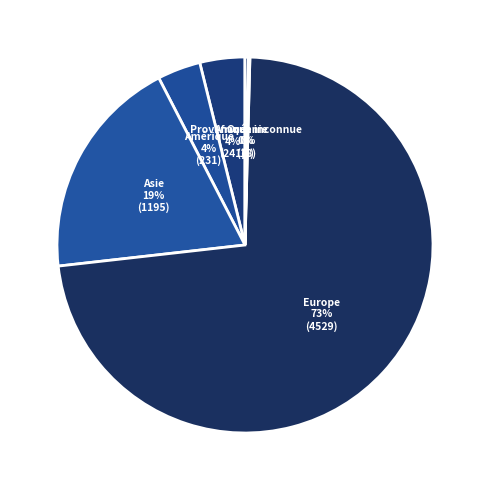

Which slice is the largest?

Europe